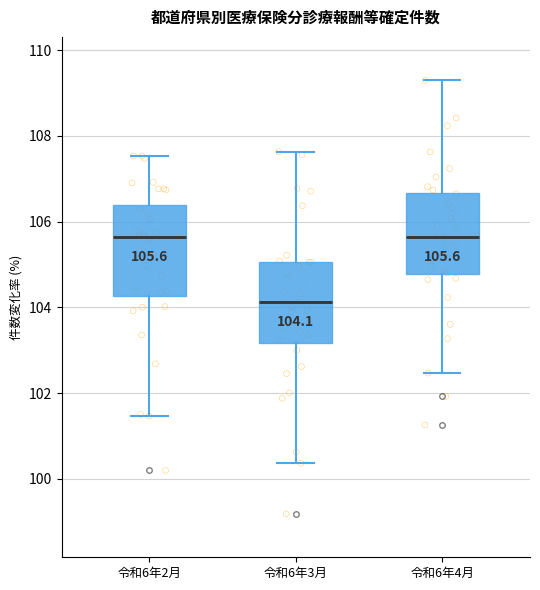

Which box is the tallest, from its lower edge to its upper edge?

令和6年2月